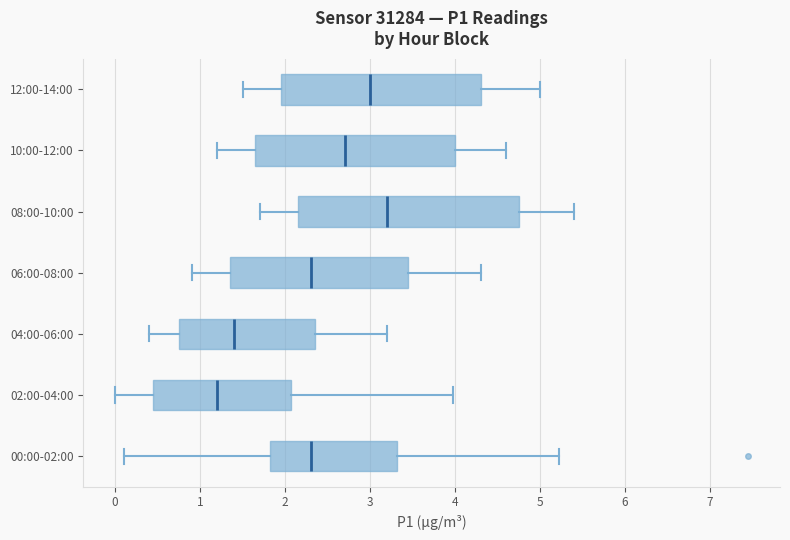

Reading bottom to top, read every box against the x-axis: the position of its median line, the range the box covers, and the ends of its whiskers. The values are not printed on the chart, so give them approximately, as read against the axis.

00:00-02:00: median 2.3, box 1.8 to 3.3, whiskers 0.1 to 5.2
02:00-04:00: median 1.2, box 0.5 to 2.1, whiskers 0.0 to 4.0
04:00-06:00: median 1.4, box 0.8 to 2.4, whiskers 0.4 to 3.2
06:00-08:00: median 2.3, box 1.4 to 3.5, whiskers 0.9 to 4.3
08:00-10:00: median 3.2, box 2.2 to 4.8, whiskers 1.7 to 5.4
10:00-12:00: median 2.7, box 1.7 to 4.0, whiskers 1.2 to 4.6
12:00-14:00: median 3.0, box 2.0 to 4.3, whiskers 1.5 to 5.0